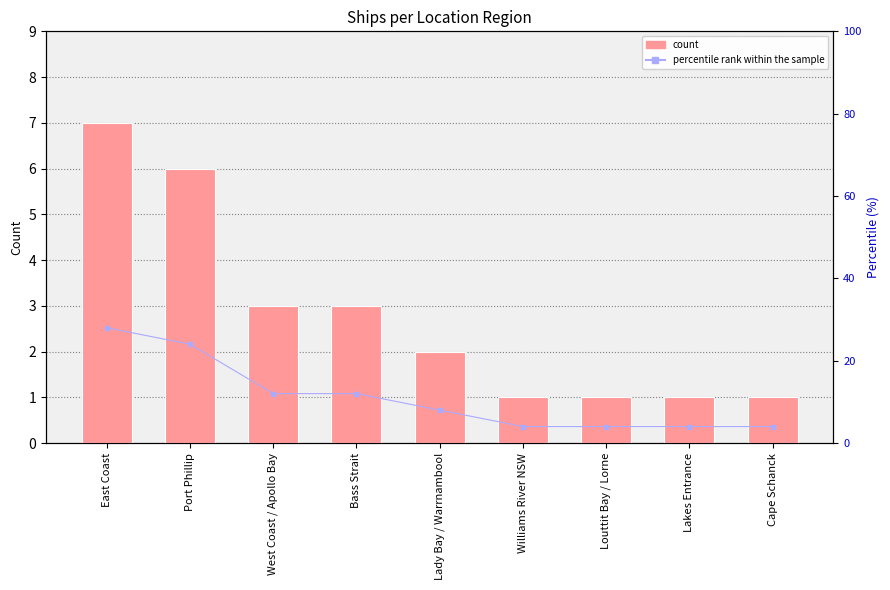

The count series shows 7.0 at East Coast. True or false?

True